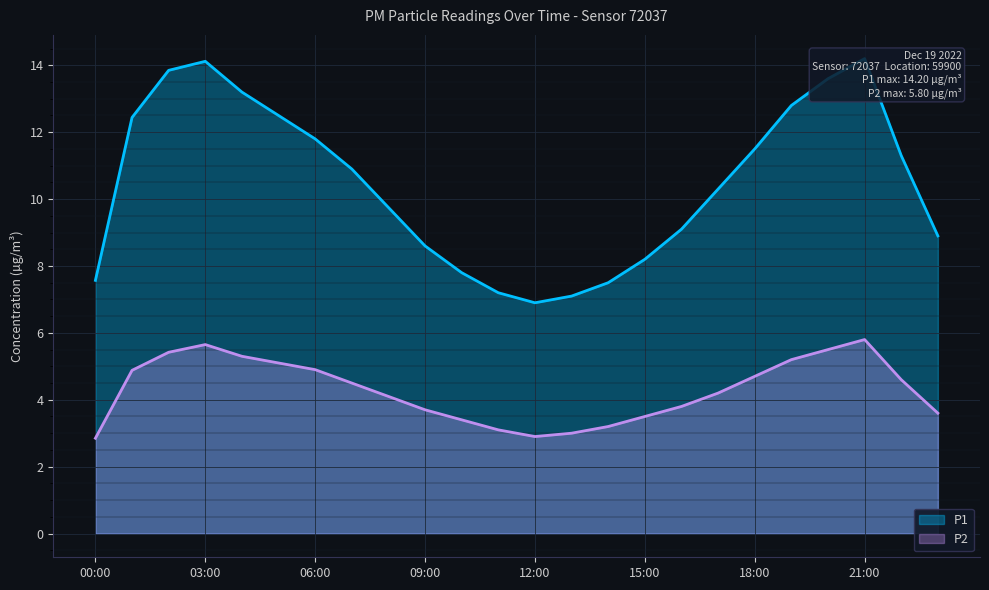

What is the lowest value of the P1 series?

6.9